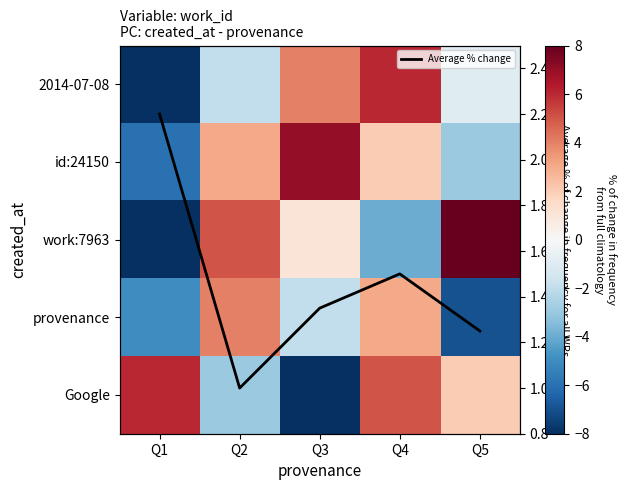

What is the spread (max minus min) of values at Q2?

8.0